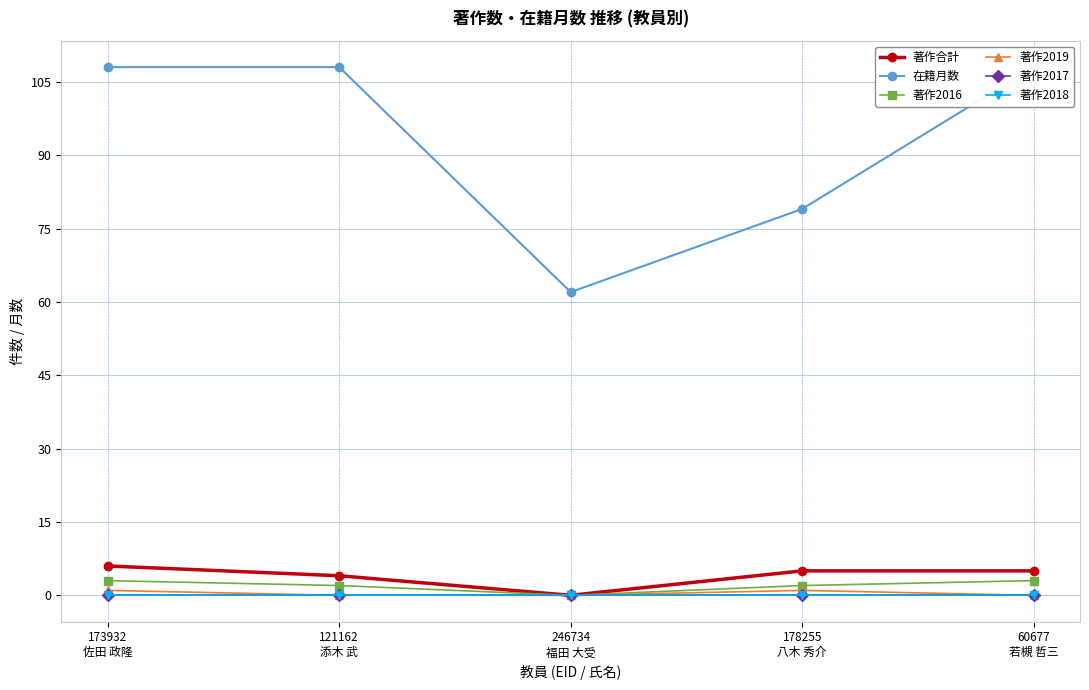

Rank the series by their maximum value, from lowest to highest.

著作2017, 著作2018, 著作2019, 著作2016, 著作合計, 在籍月数